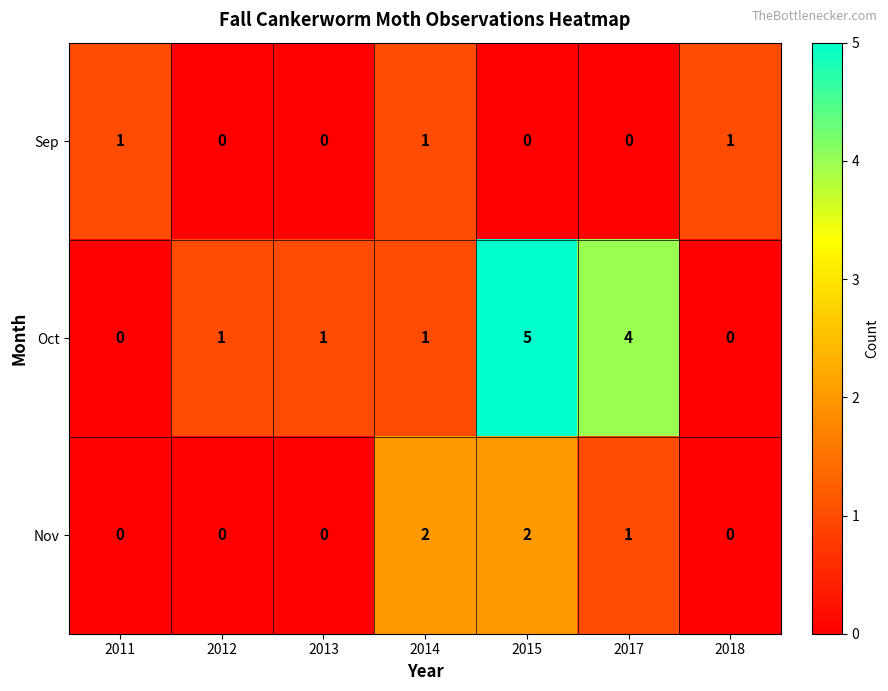

Rank the series by their maximum value, from highest to lowest.

Oct, Nov, Sep